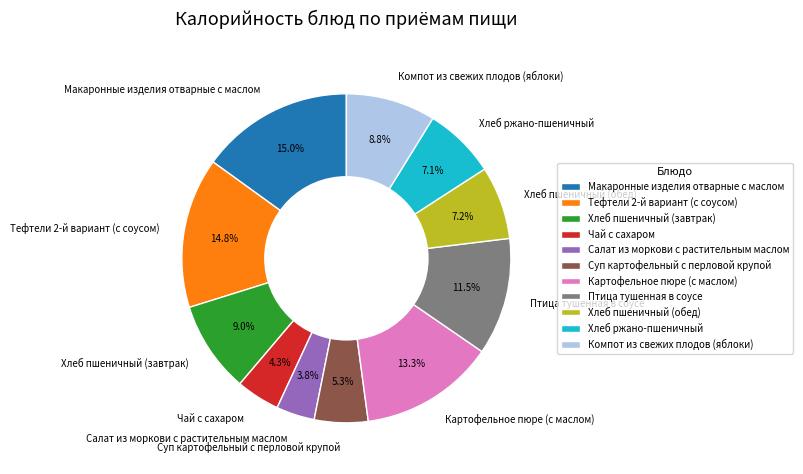

What is the smallest slice in the pie chart?

Салат из моркови с растительным маслом